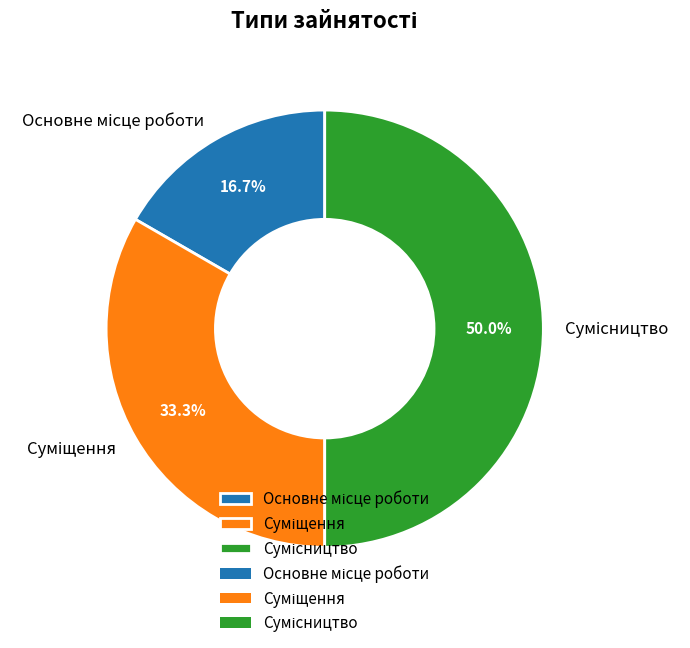

Does Сумісництво represent more than half of the total?

No